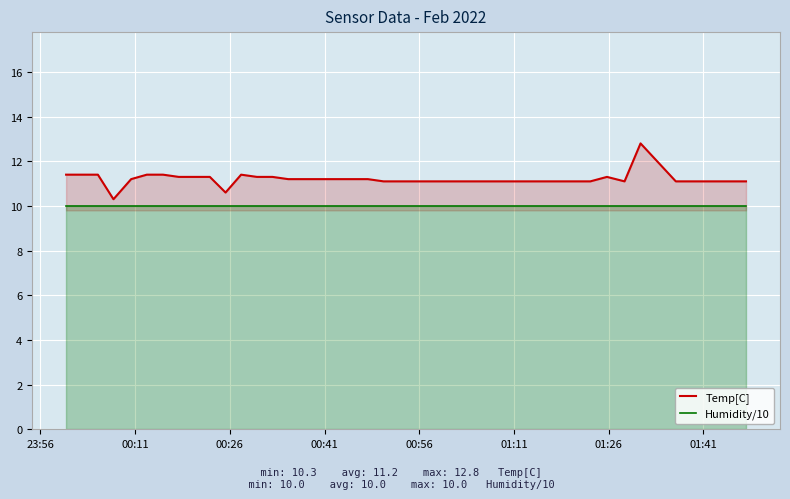

How many lines are shown in the chart?

2